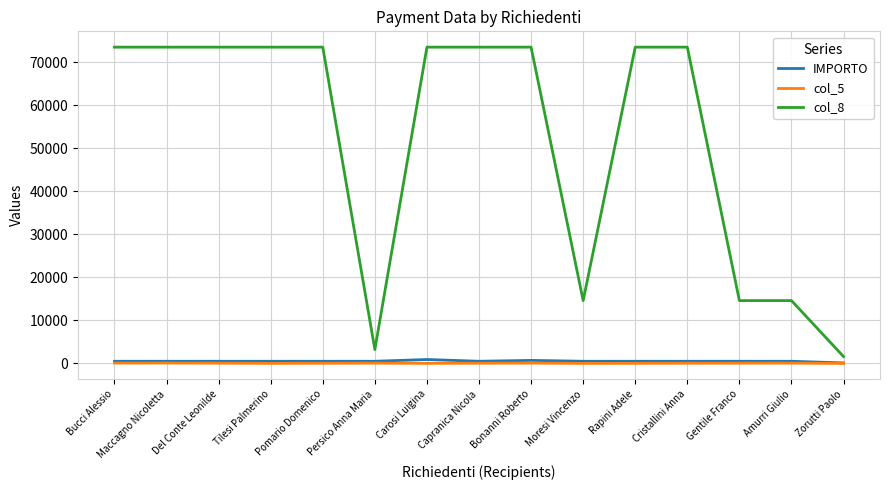

What is the sum of all IMPORTO values?

7851.6